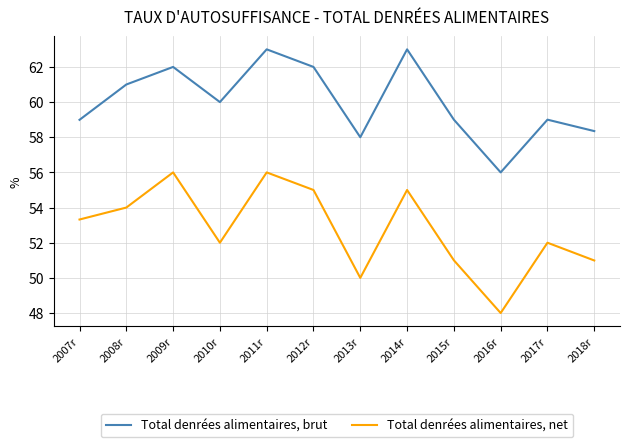

True or false: Total denrées alimentaires, net and Total denrées alimentaires, brut intersect in this chart.

False